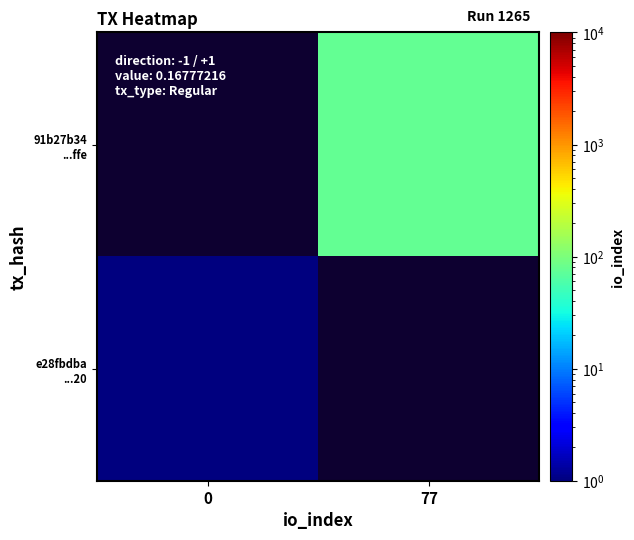

Is the value of e28fbdba ...20 at 0 greater than the value of 91b27b34 ...ffe at 77?

No